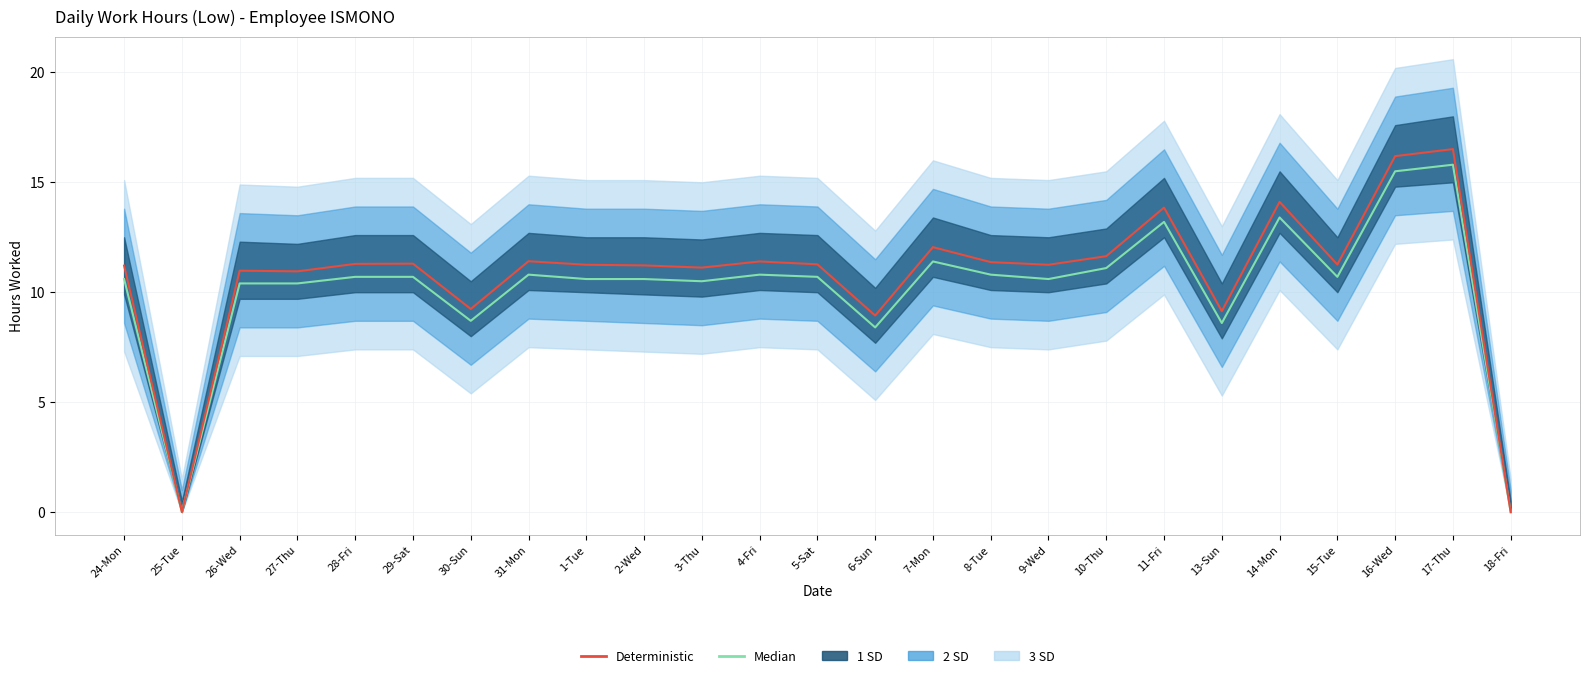

Which has a higher value, 8-Tue or 11-Fri?

11-Fri